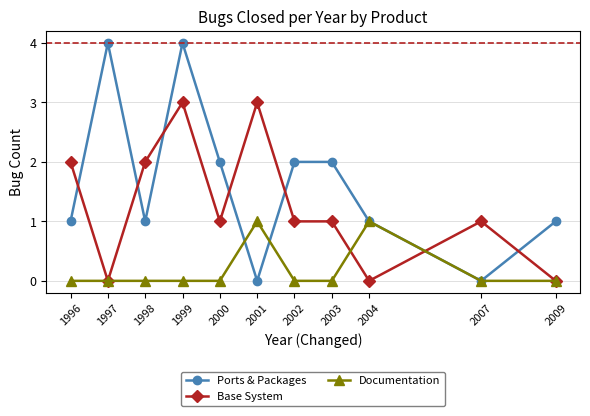

What is the greatest value displayed?

4